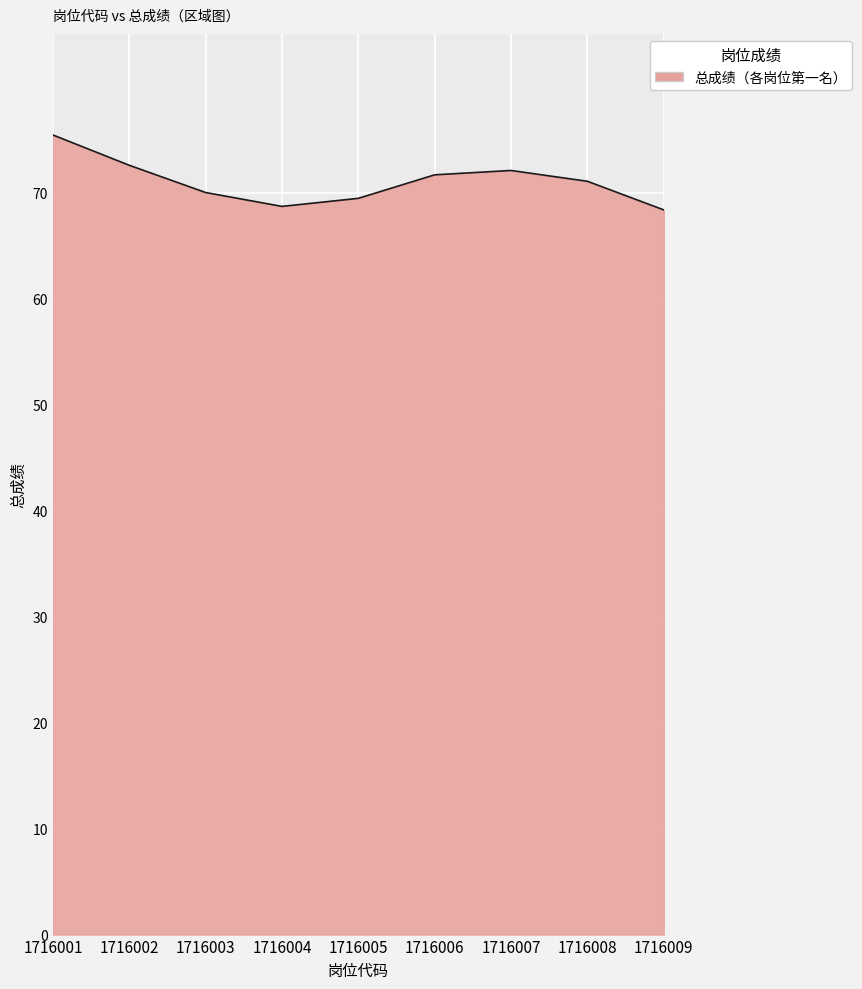

What is the ratio of the value at 1716009 to the value at 1716001?

0.9